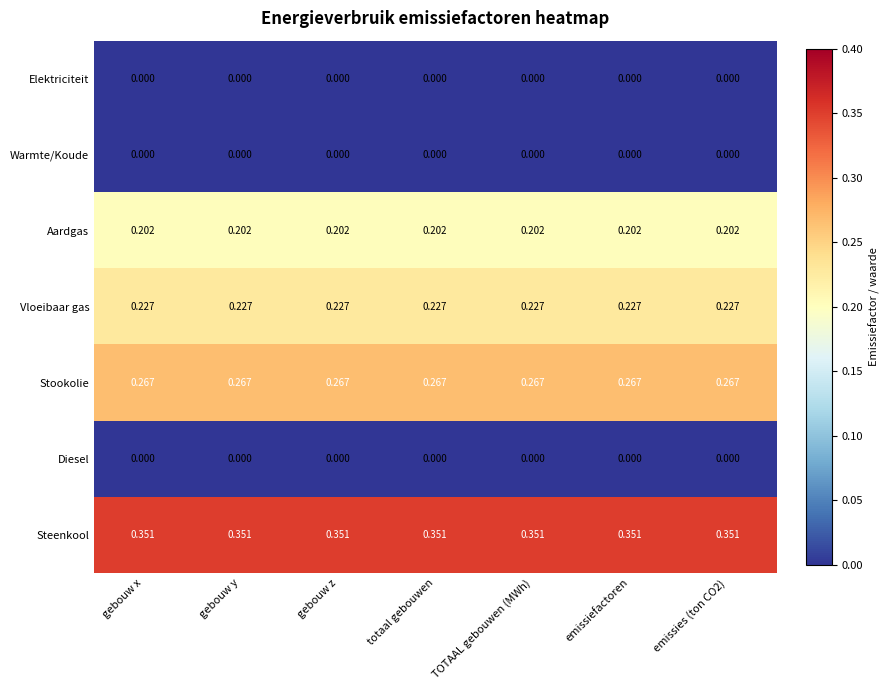

Which series has the largest total across all categories?

Steenkool